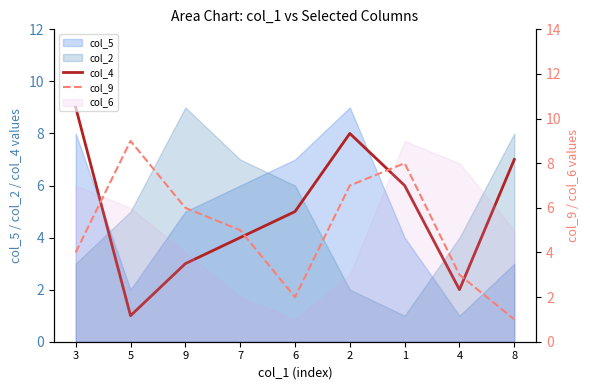

How many intersections are there between col_4 and col_9?

4